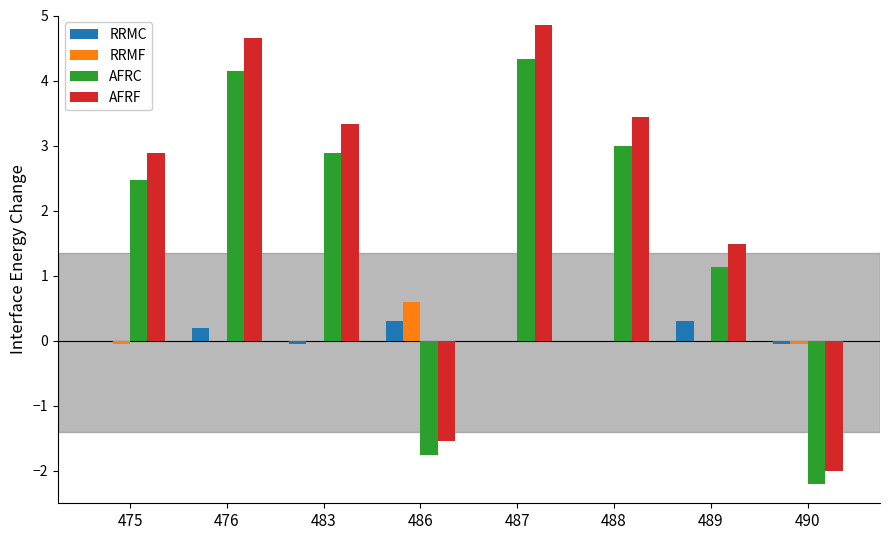

Where is AFRC nearest to the value 1?

489